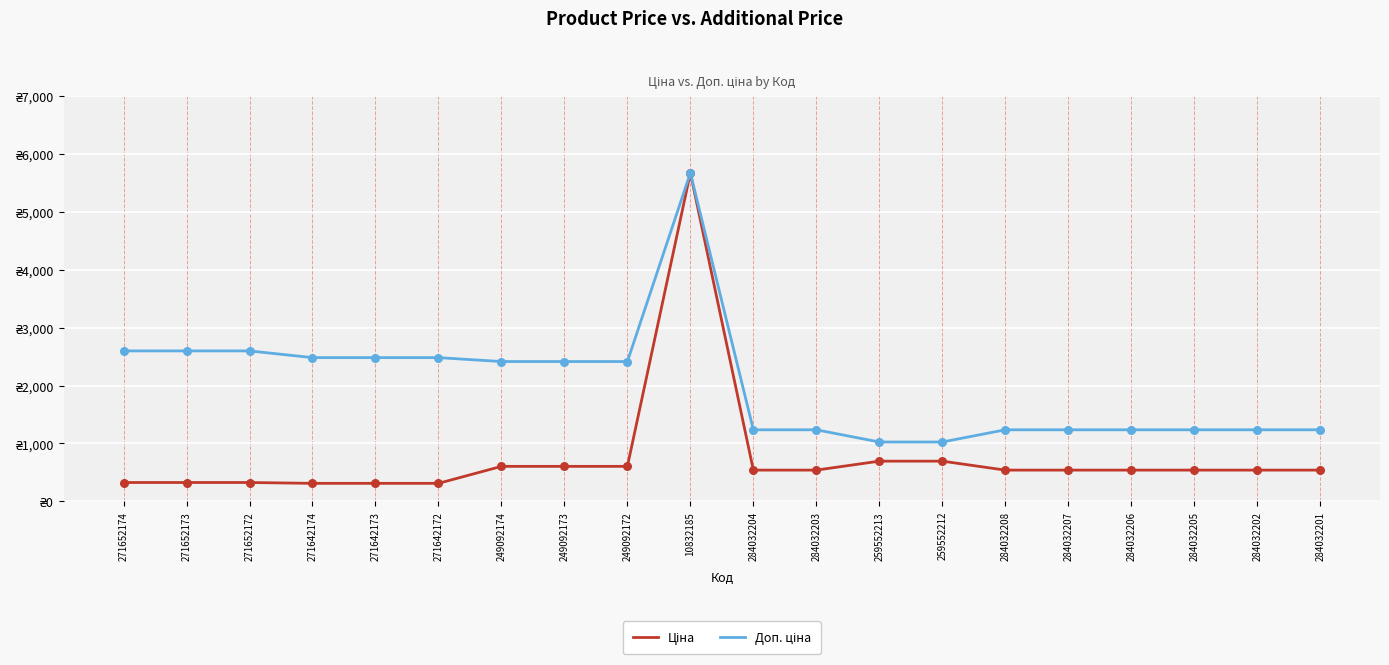

Is the value of Доп. ціна at 284032208 greater than the value of Ціна at 249092174?

Yes